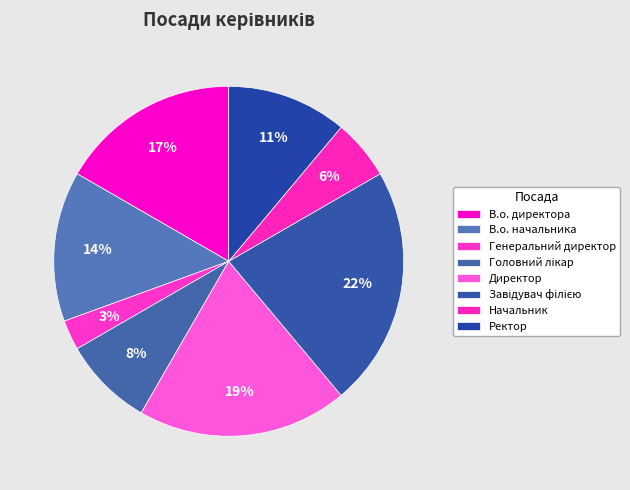

Does В.о. начальника represent more than half of the total?

No